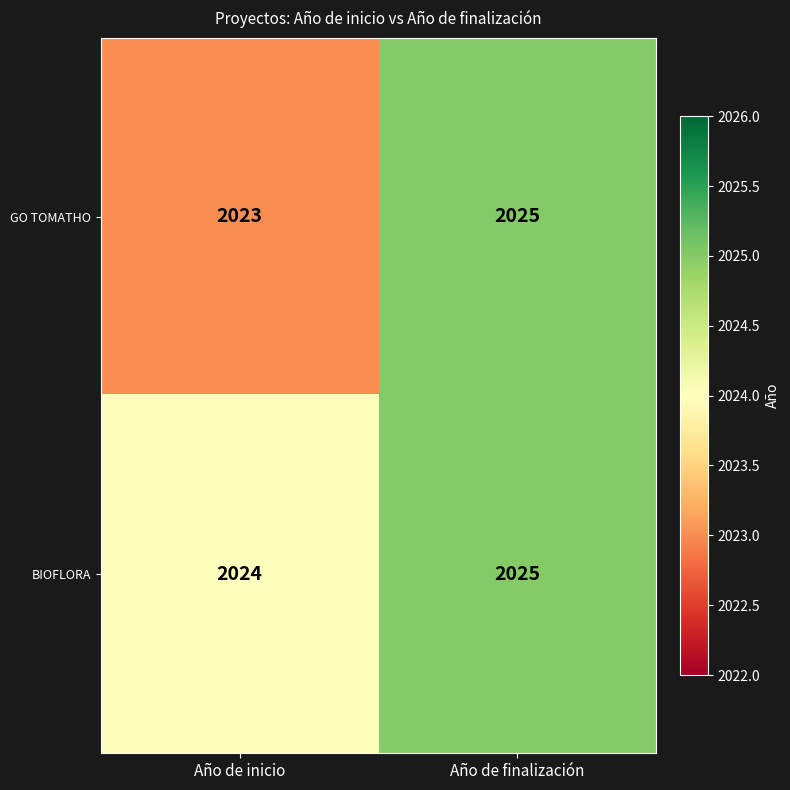

The BIOFLORA series shows 1270 at Año de inicio. True or false?

False